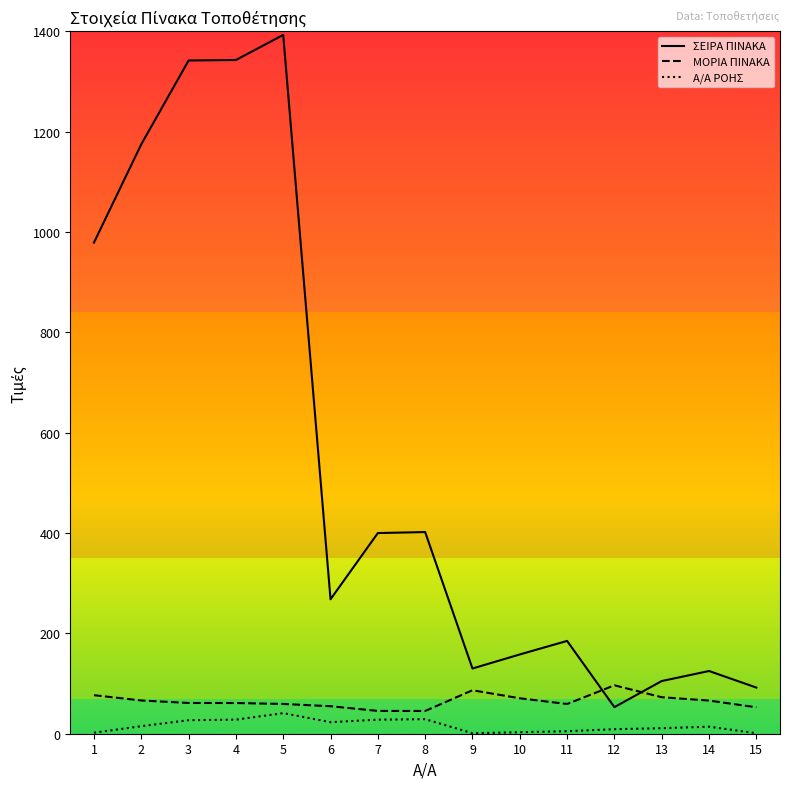

Where does the Α/Α ΡΟΗΣ series first go above 14?

2